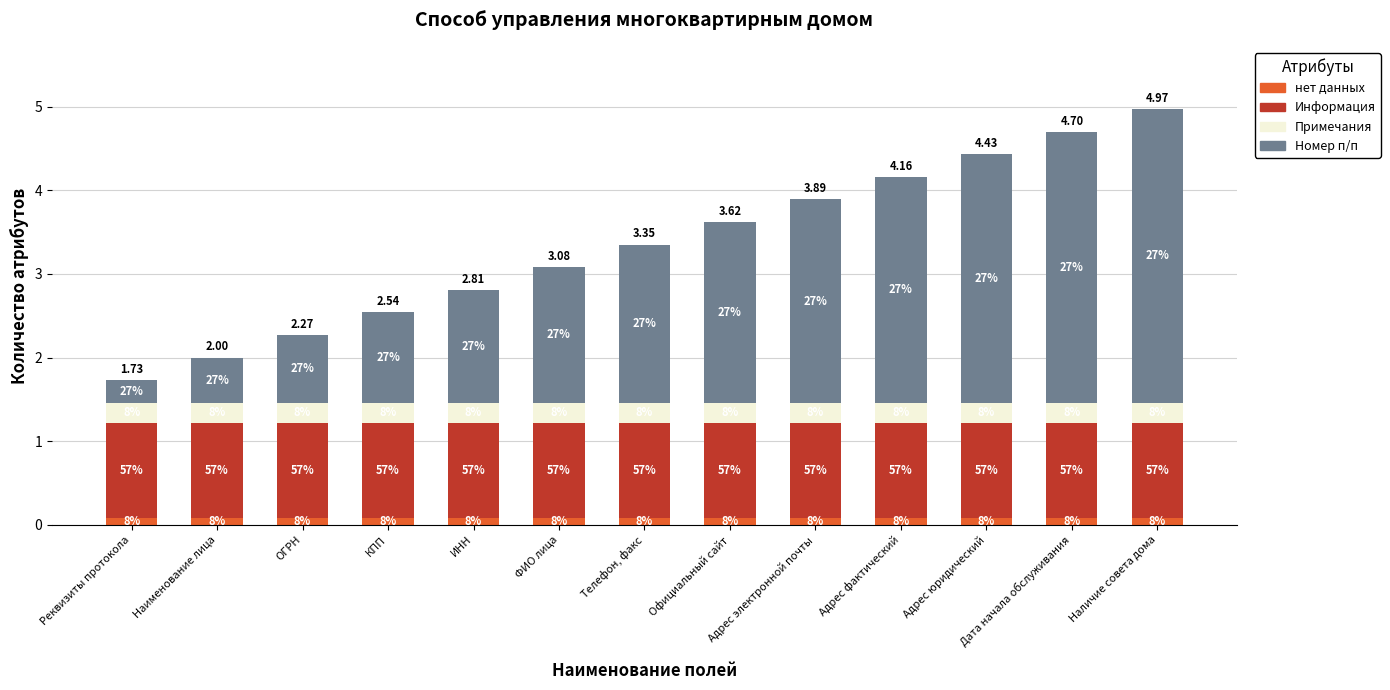

List the series in order of their peak value, lowest first.

нет данных, Примечания, Информация, Номер п/п